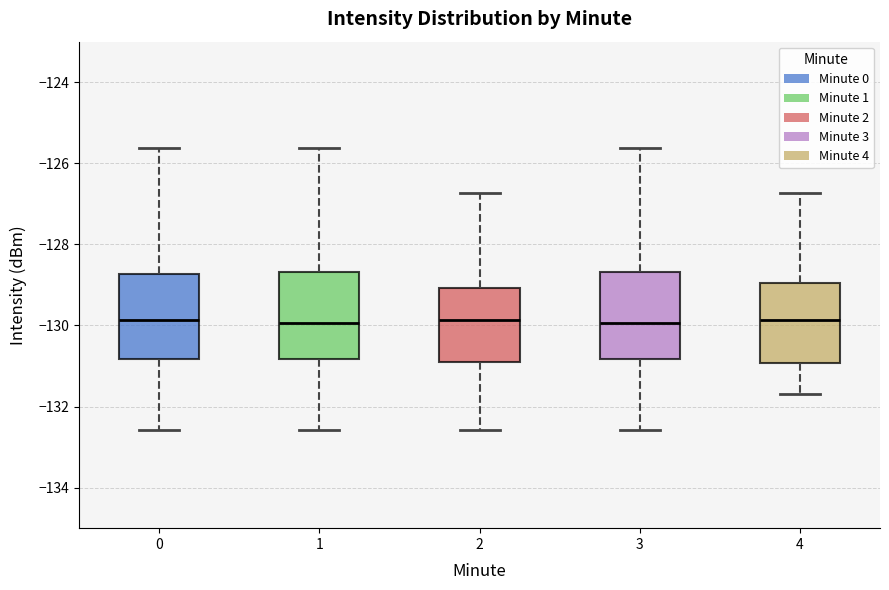

Reading left to right, read every box against the y-axis: the position of its median line, the range the box covers, and the ends of its whiskers. The values are not printed on the chart, so give them approximately, as read against the axis.

0: median -129.8, box -130.8 to -128.8, whiskers -132.6 to -125.6
1: median -130.0, box -130.8 to -128.6, whiskers -132.6 to -125.6
2: median -129.8, box -130.8 to -129.0, whiskers -132.6 to -126.8
3: median -130.0, box -130.8 to -128.6, whiskers -132.6 to -125.6
4: median -129.8, box -131.0 to -129.0, whiskers -131.6 to -126.8